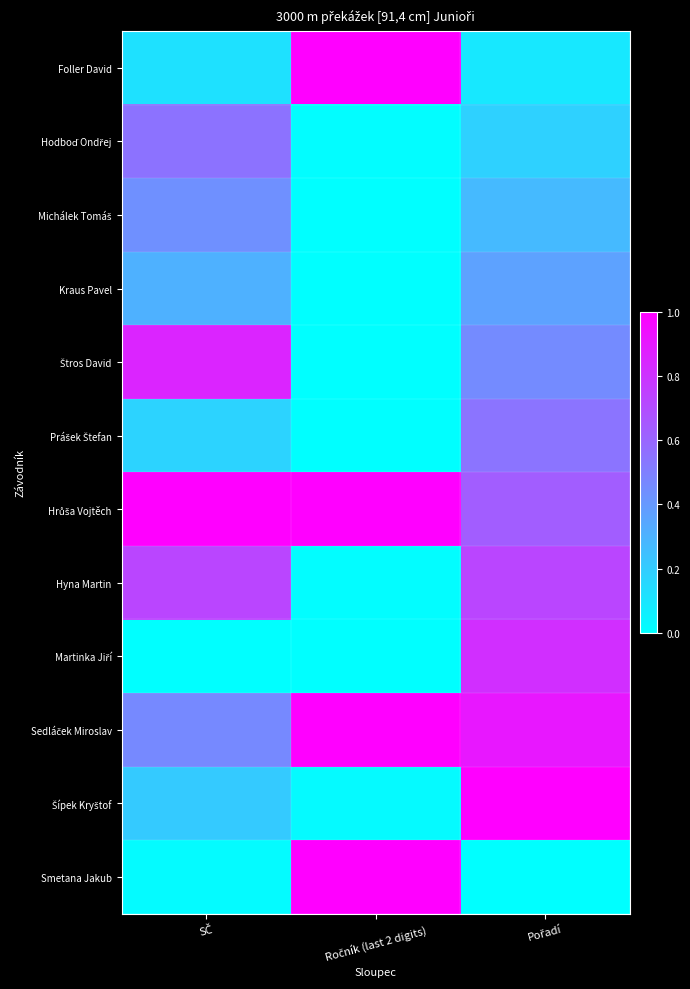

What is the spread (max minus min) of values at Pořadí?

1.0